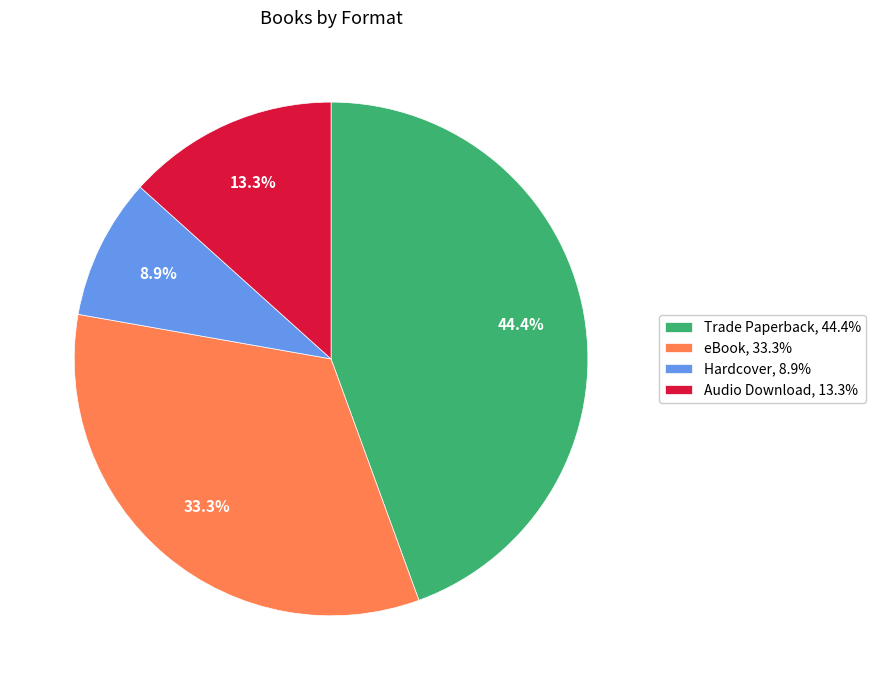

Is it true that Hardcover is 9% of the pie?

True